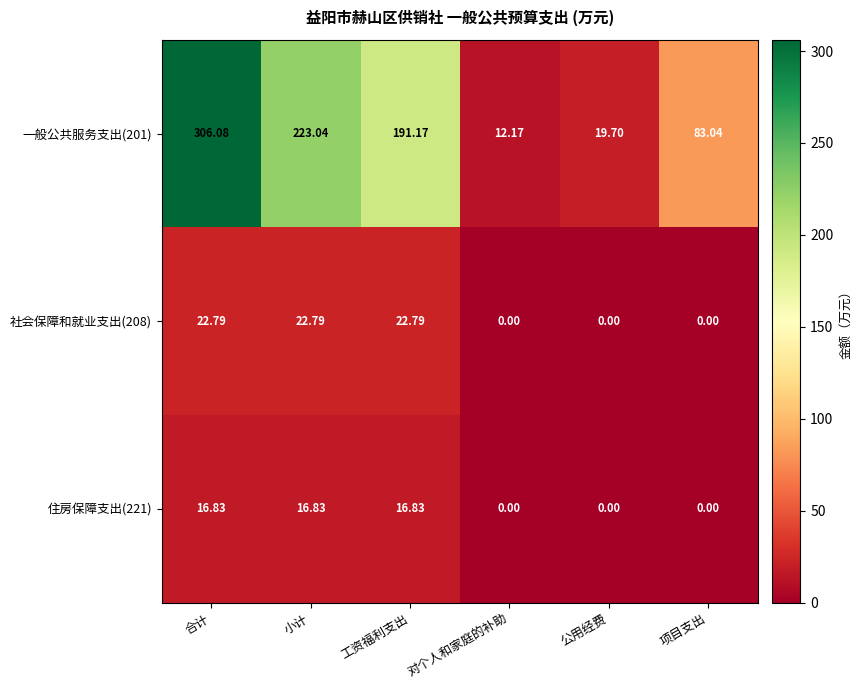

At which label does 住房保障支出(221) first exceed 16?

合计